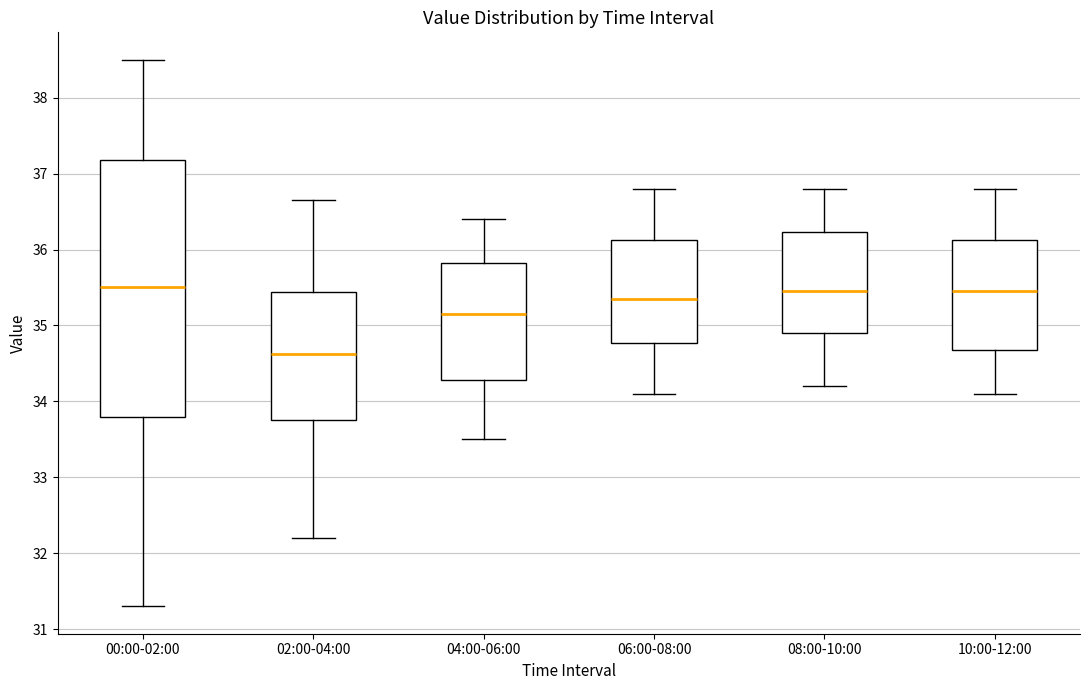

Reading left to right, read every box against the y-axis: the position of its median line, the range the box covers, and the ends of its whiskers. The values are not printed on the chart, so give them approximately, as read against the axis.

00:00-02:00: median 35.5, box 33.8 to 37.2, whiskers 31.3 to 38.5
02:00-04:00: median 34.6, box 33.8 to 35.4, whiskers 32.2 to 36.7
04:00-06:00: median 35.2, box 34.3 to 35.8, whiskers 33.5 to 36.4
06:00-08:00: median 35.4, box 34.8 to 36.1, whiskers 34.1 to 36.8
08:00-10:00: median 35.5, box 34.9 to 36.2, whiskers 34.2 to 36.8
10:00-12:00: median 35.5, box 34.7 to 36.1, whiskers 34.1 to 36.8